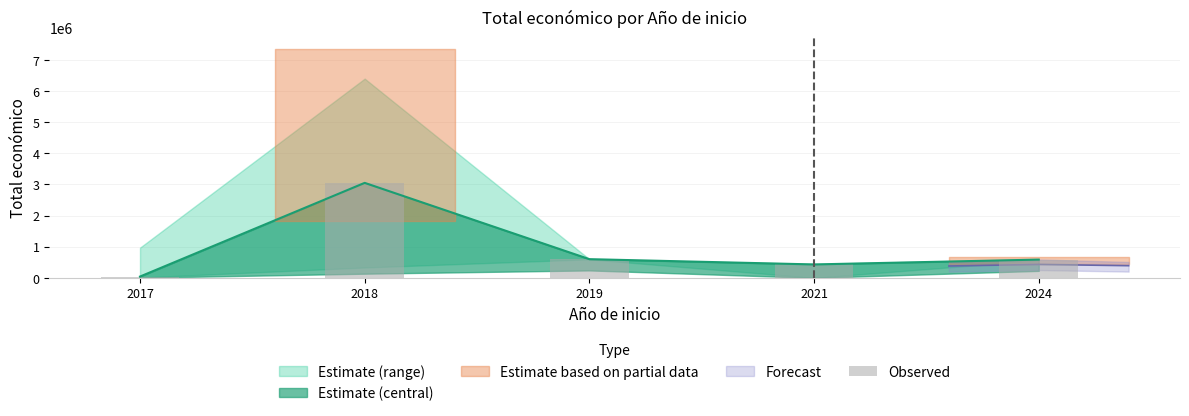

What is the smallest value displayed?

40814